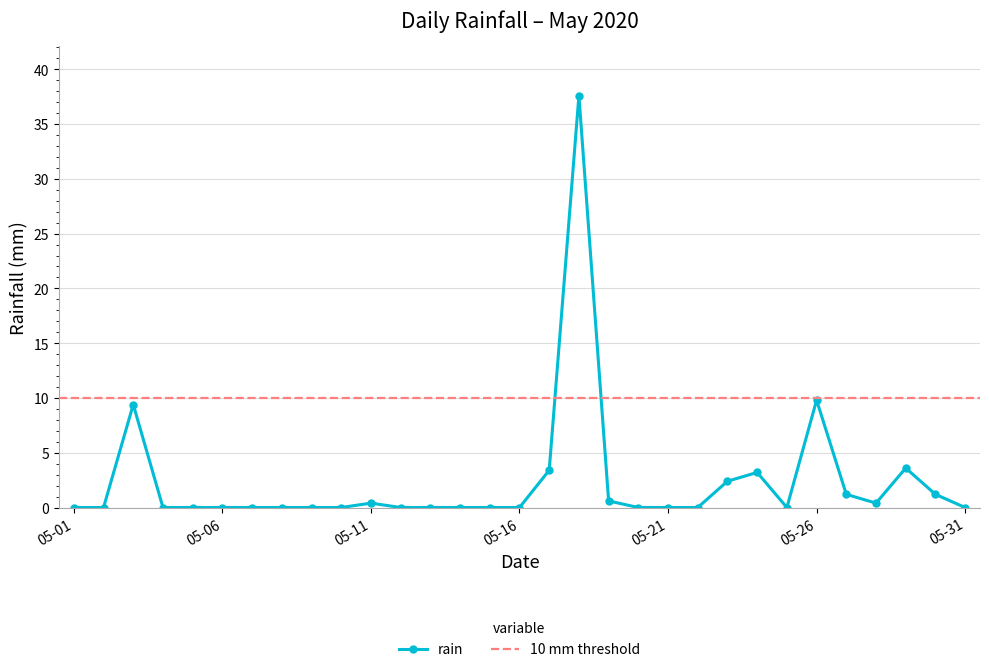

Does the chart have visible grid lines?

Yes